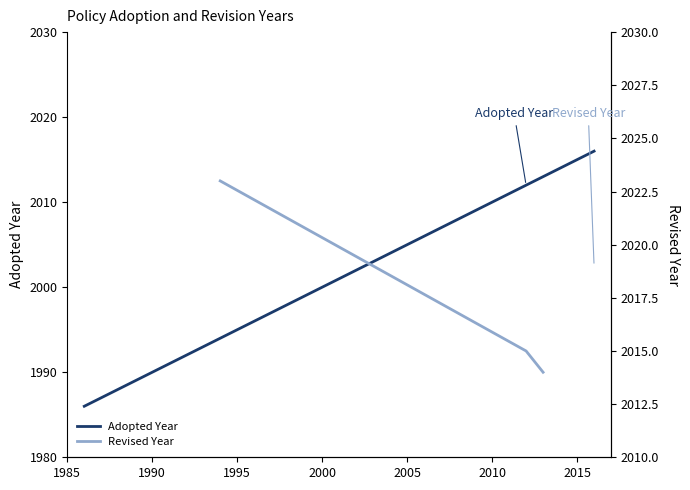

What is the maximum value for Adopted Year?

2016